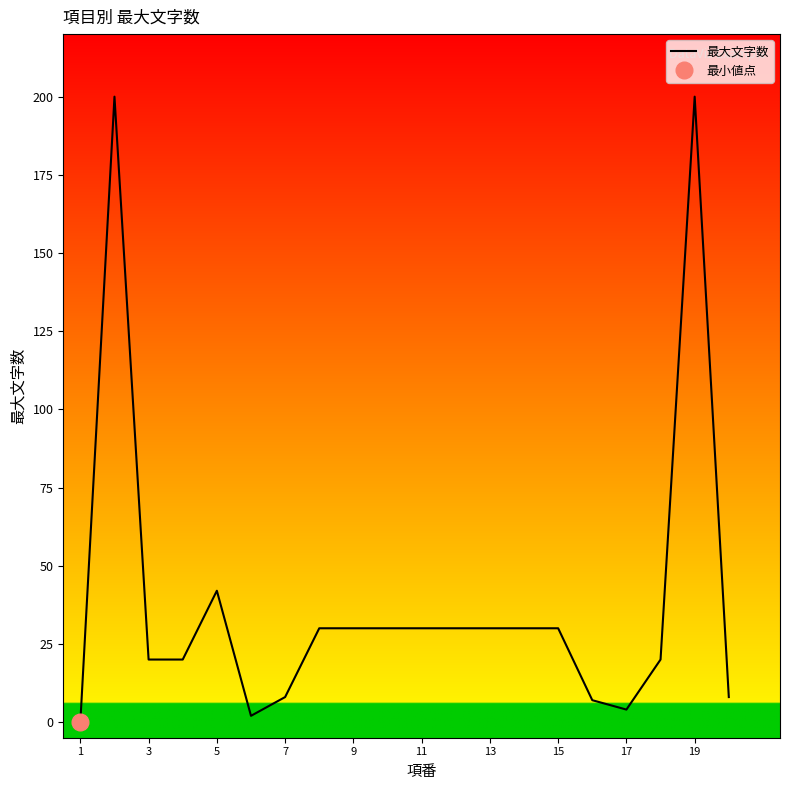

Where is 最大文字数 nearest to the value 100?

5